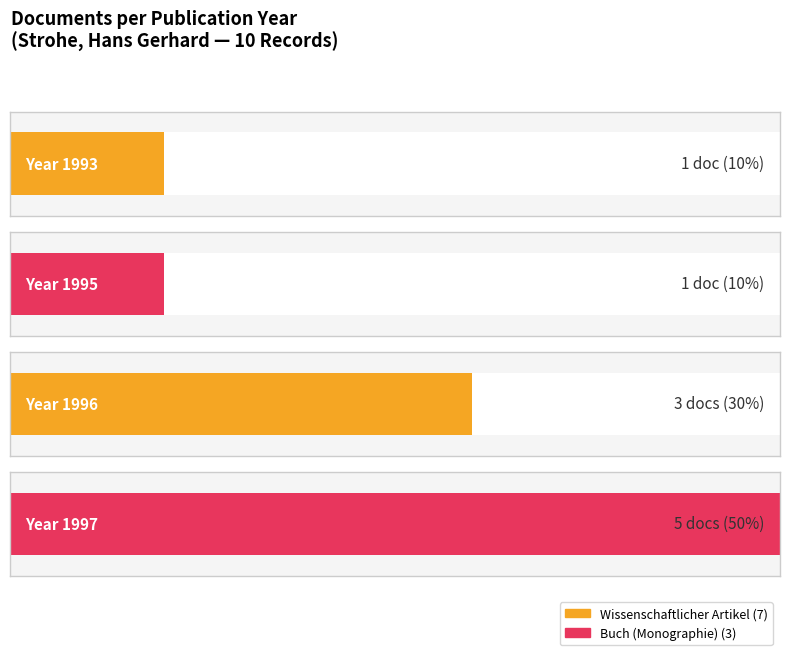

What are all the series names shown in the legend?

Wissenschaftlicher Artikel, Buch (Monographie)